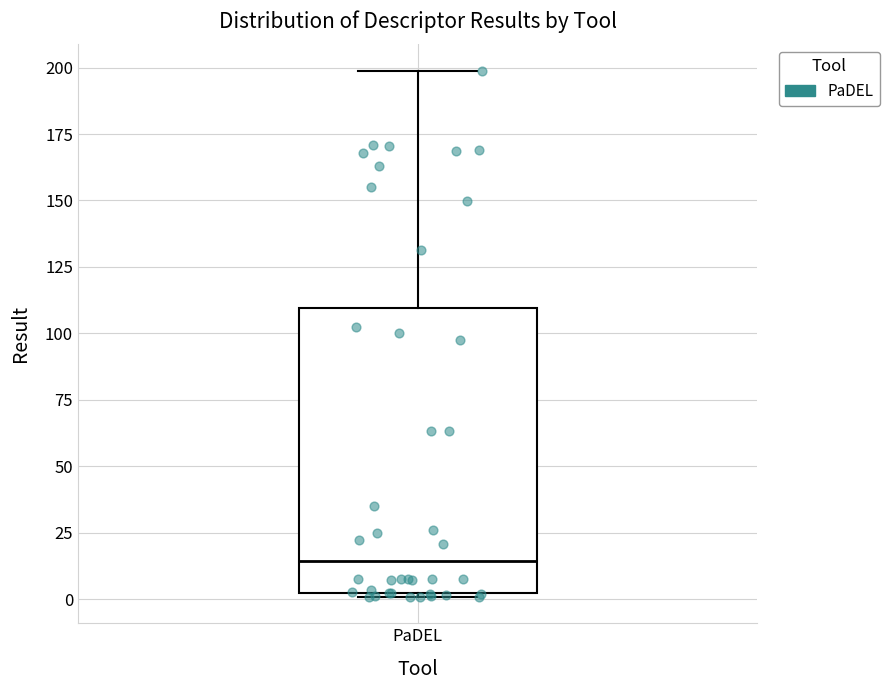

Read this box plot against the y-axis: the position of the median line, the range covered by the box, and the ends of both whiskers. The values are not printed on the chart, so give them approximately, as read against the axis.

median 15, box 0 to 110, whiskers 0 to 200